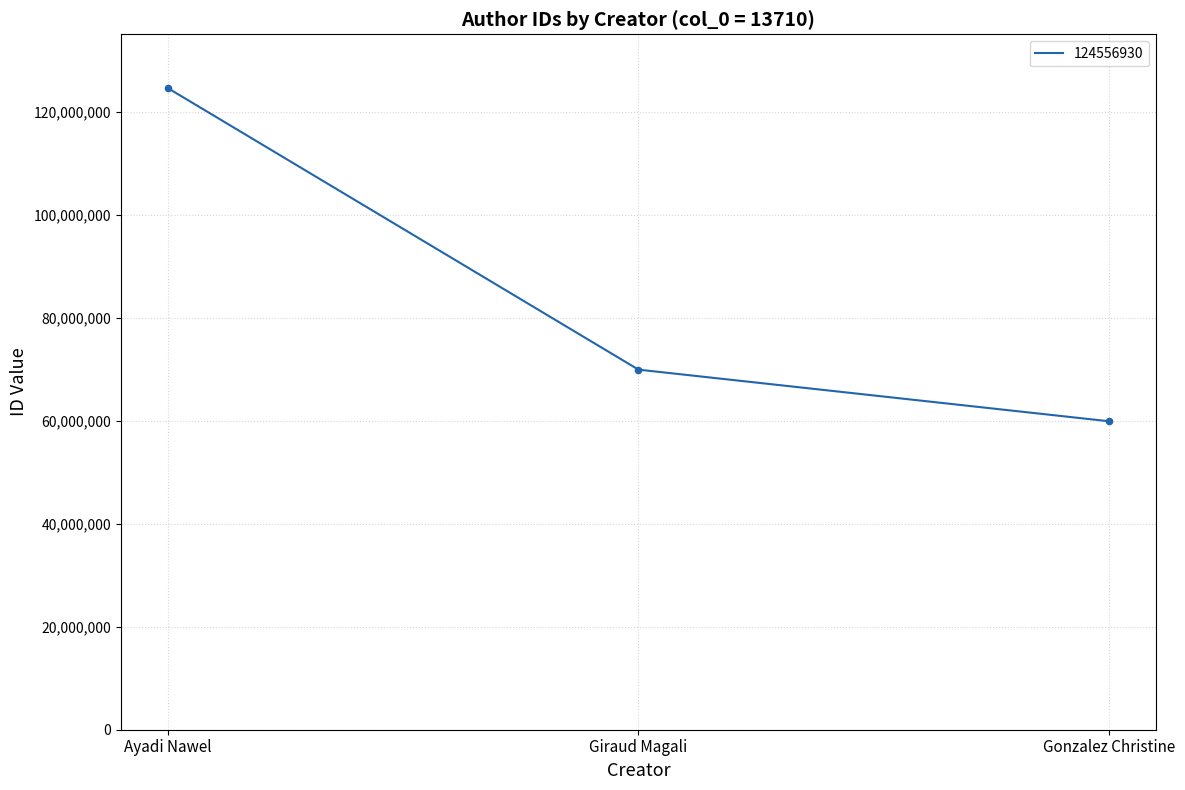

What is the change in value from Ayadi Nawel to Giraud Magali?

-54655028